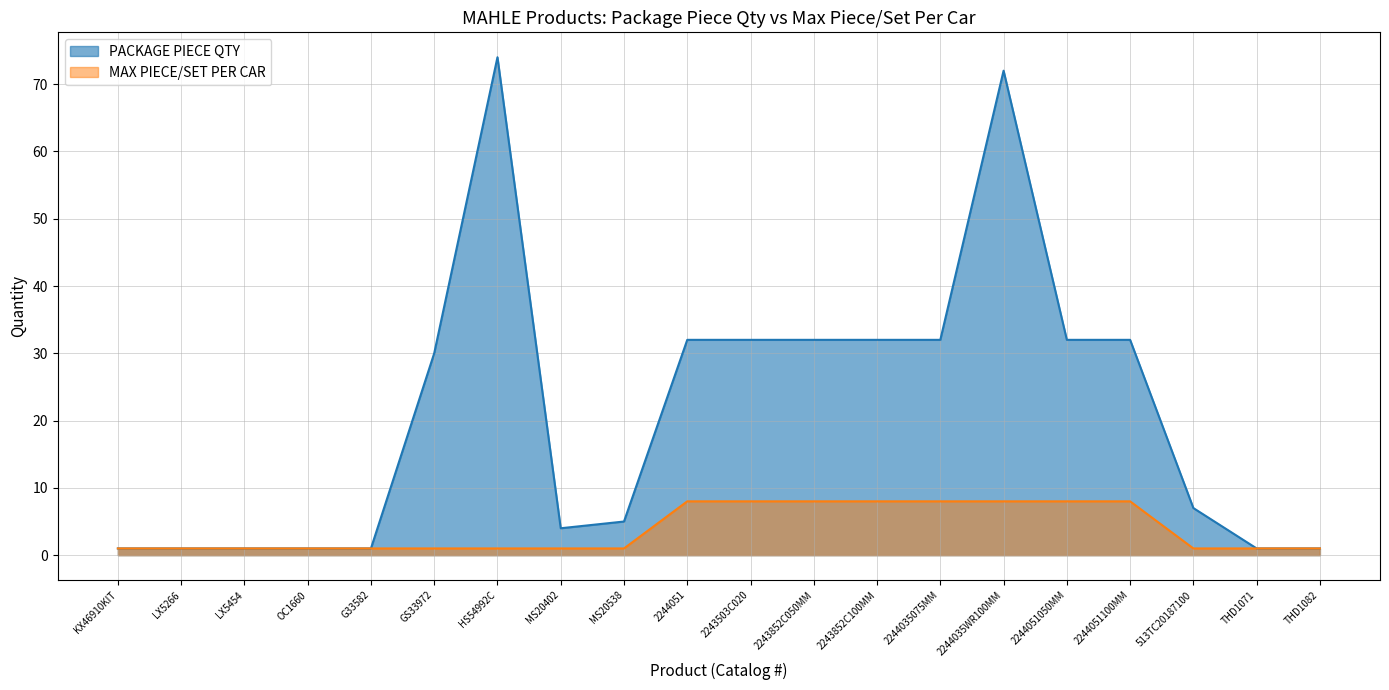

What is the minimum value for PACKAGE PIECE QTY?

1